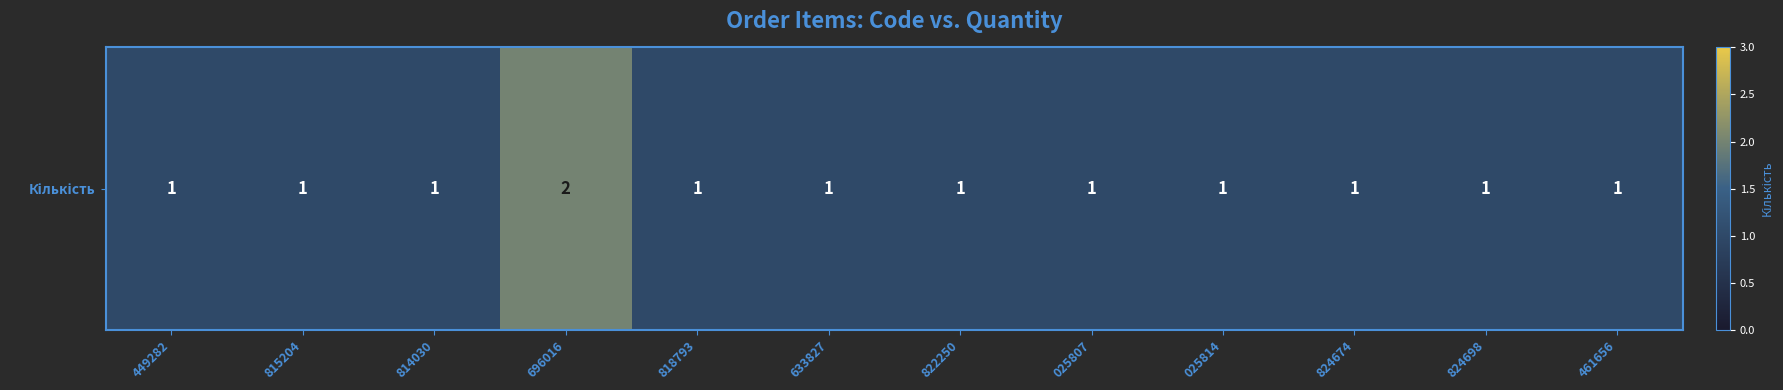

List the labels in order of value, smallest first.

449282, 815204, 814030, 818793, 633827, 822250, 025807, 025814, 824674, 824698, 461656, 696016